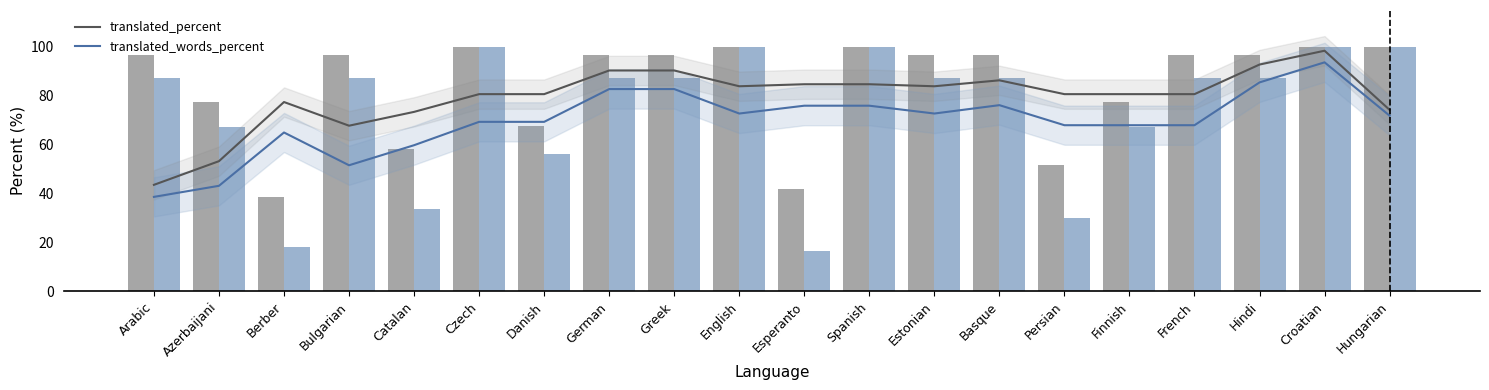

Which category has the lowest value in the translated_words_percent series?

Esperanto